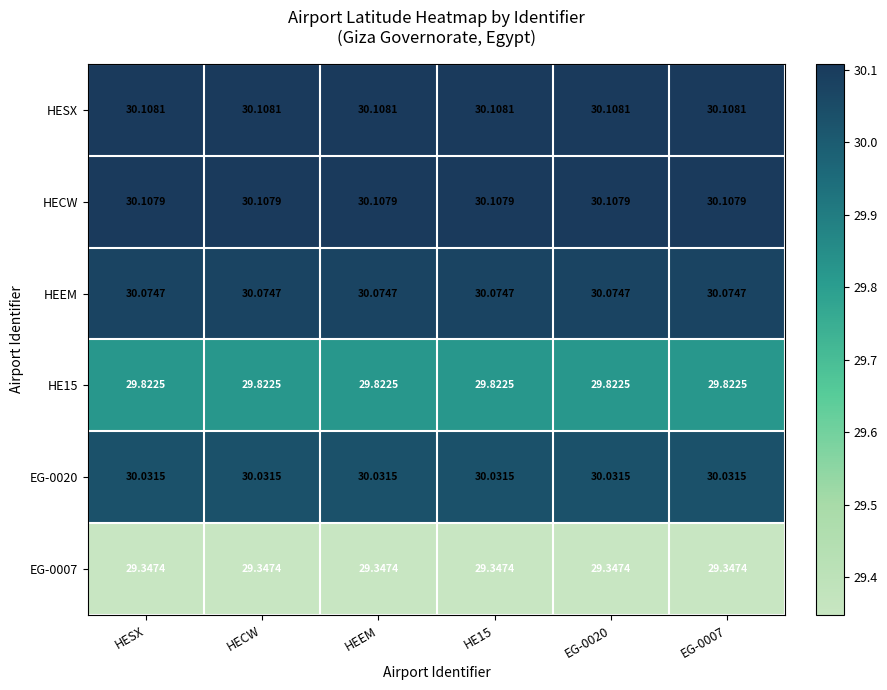

What is the spread (max minus min) of values at HESX?

0.8